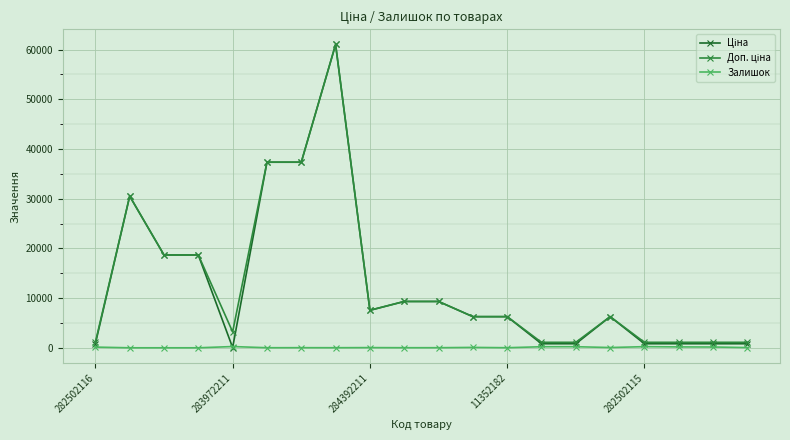

At how many categories does at least one series exceed 23364?

4